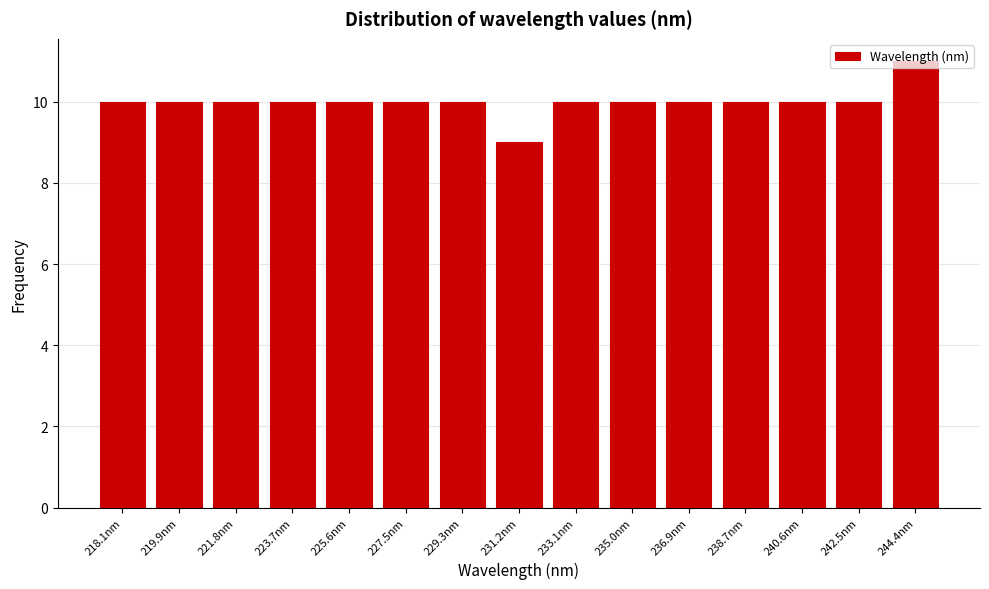

What is the sum of all values?

150